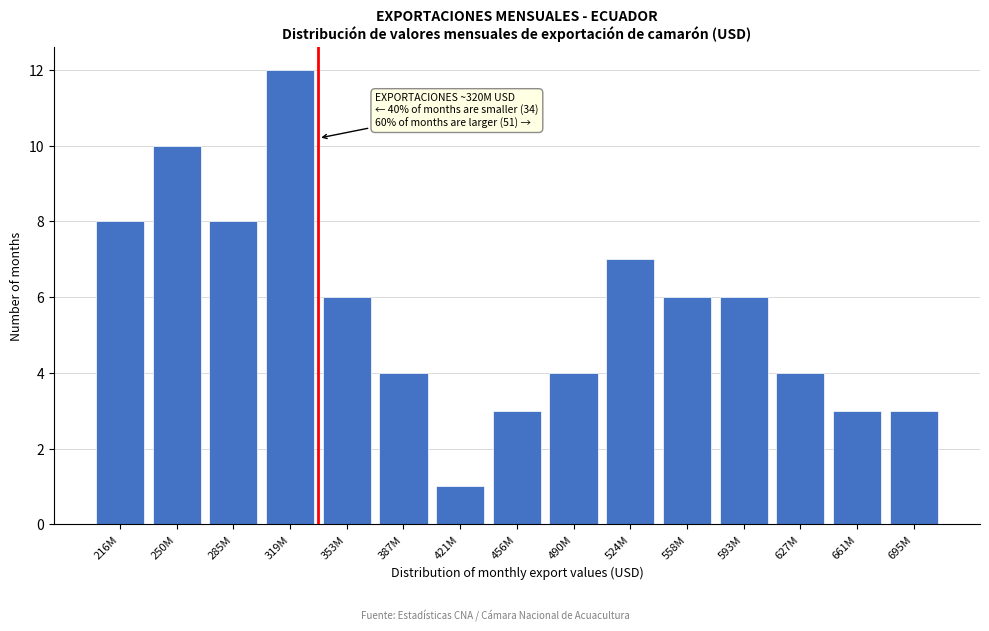

Reading left to right, what are all the values shown in this chart?

216M=8	250M=10	285M=8	319M=12	353M=6	387M=4	421M=1	456M=3	490M=4	524M=7	558M=6	593M=6	627M=4	661M=3	695M=3